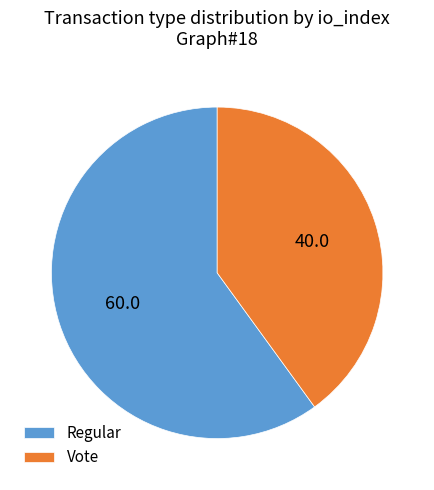

Does Regular represent more than half of the total?

Yes